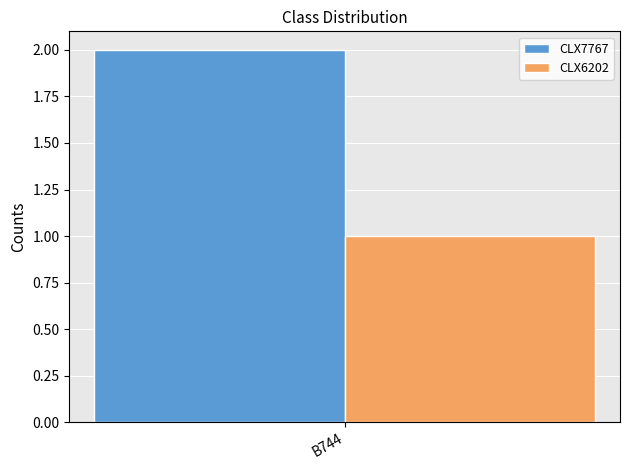

What is the approximate value of CLX6202 at B744?

1